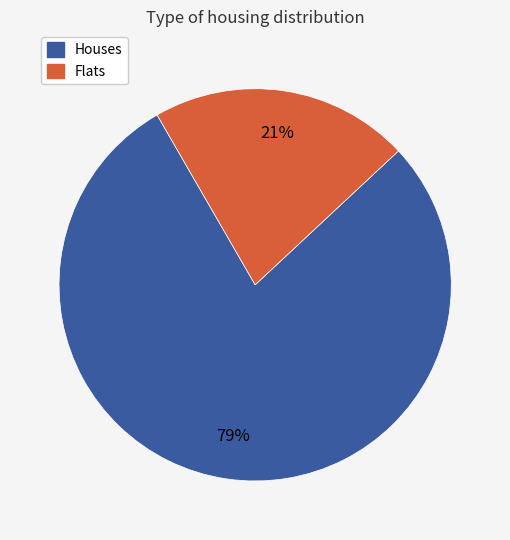

Is there a majority slice in this chart?

Yes